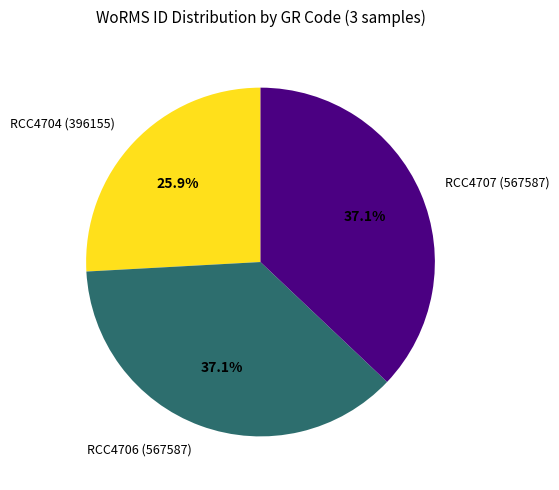

Count the number of slices in the pie.

3